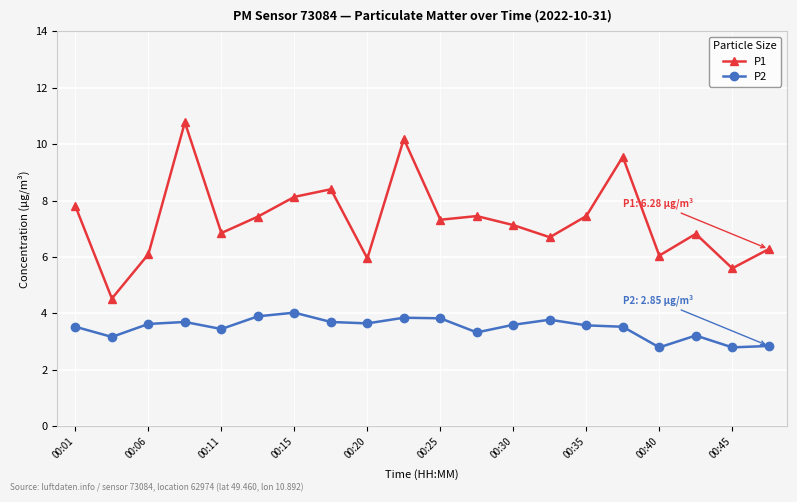

True or false: P2 and P1 intersect in this chart.

False